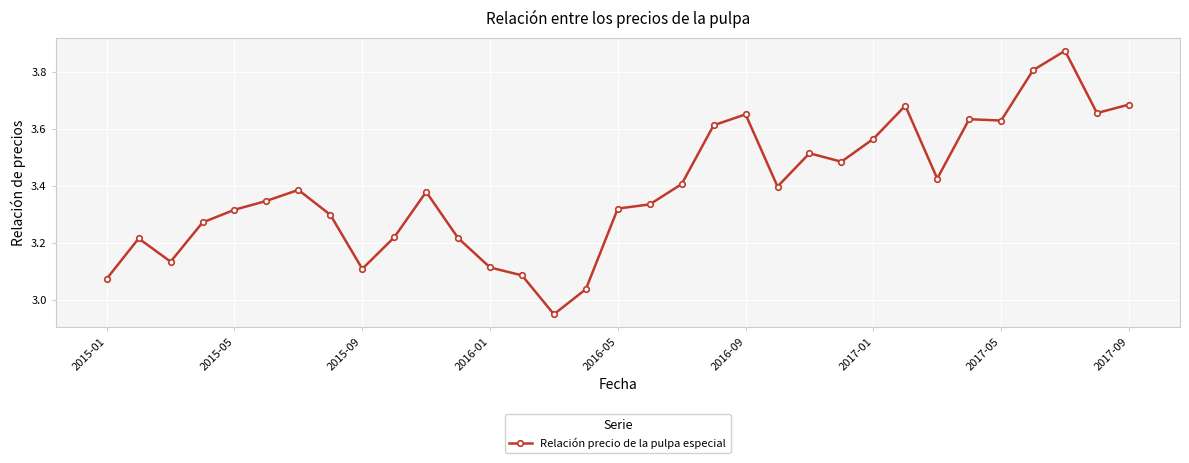

What is the difference between the maximum and minimum values?

0.9